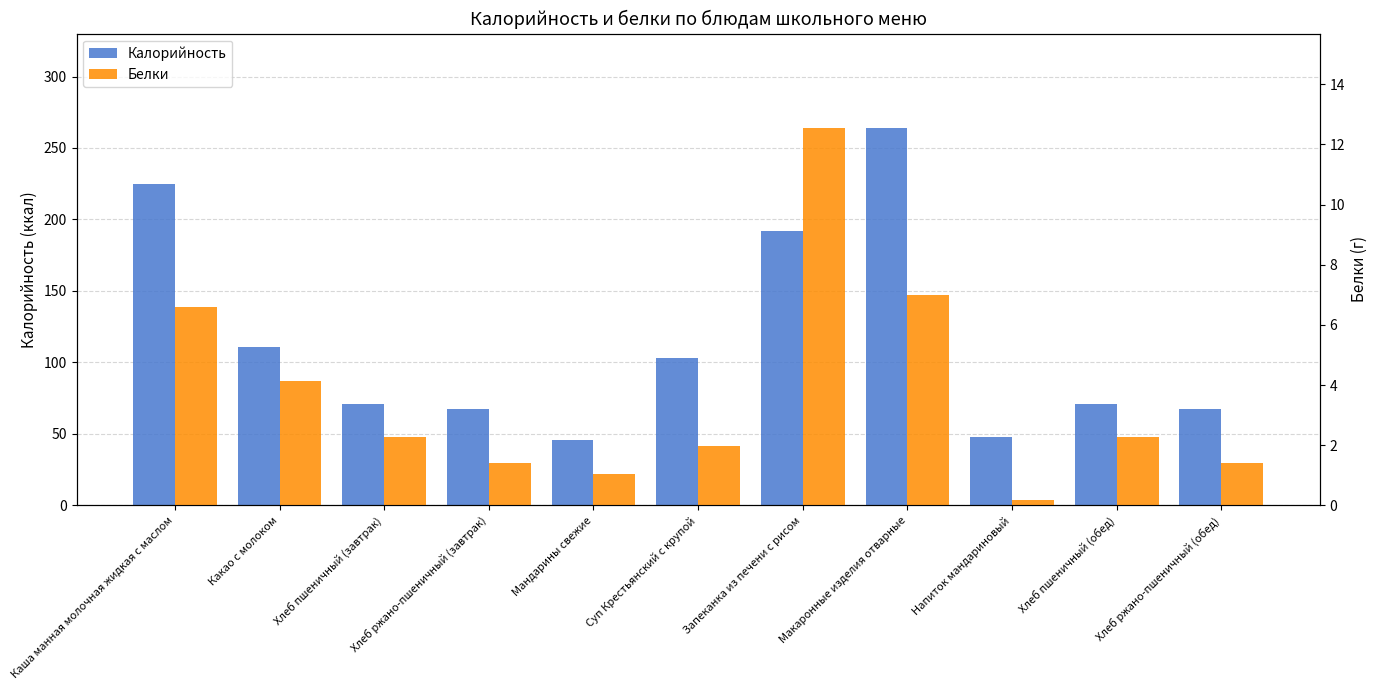

Is it true that Белки equals 0.2 at Напиток мандариновый?

True